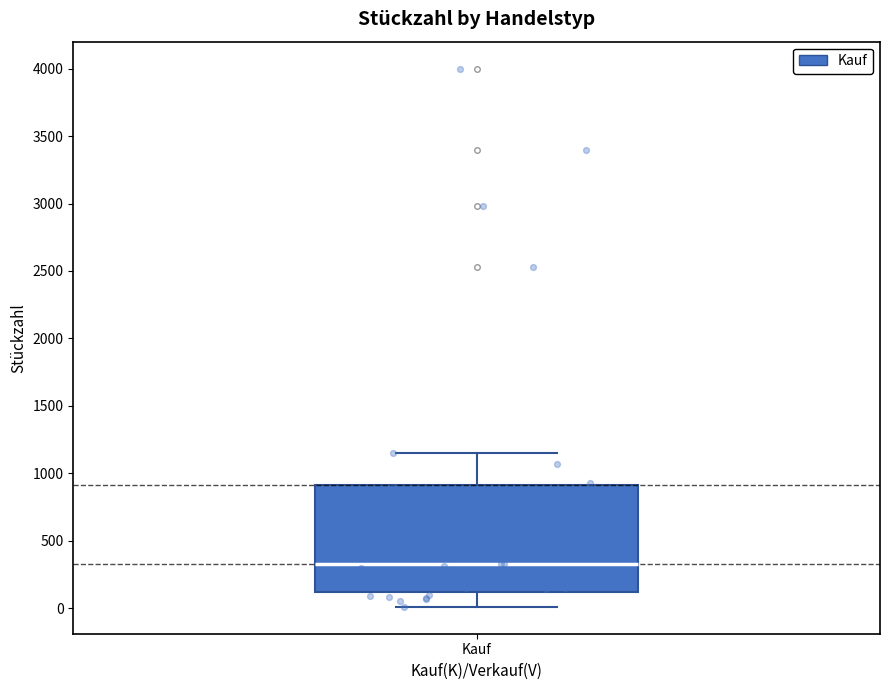

Read this box plot against the y-axis: the position of the median line, the range covered by the box, and the ends of both whiskers. The values are not printed on the chart, so give them approximately, as read against the axis.

median 350, box 100 to 900, whiskers 0 to 1150